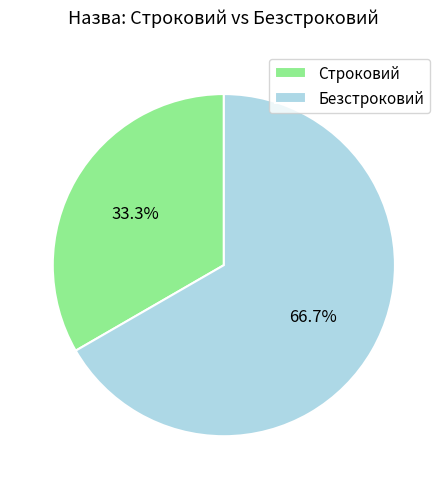

To the nearest percent, what is the combined percentage of Строковий and Безстроковий?

100%